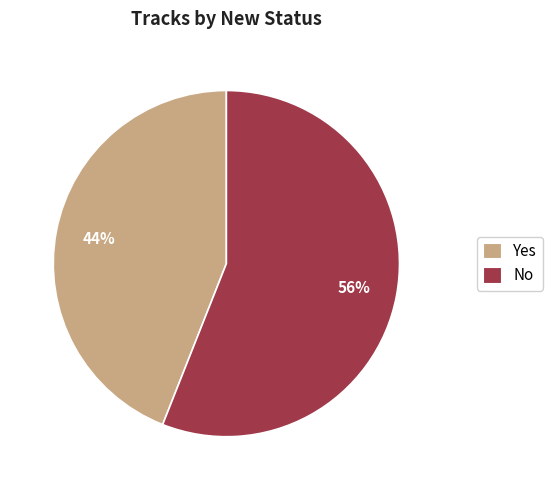

Between No and Yes, which is larger?

No